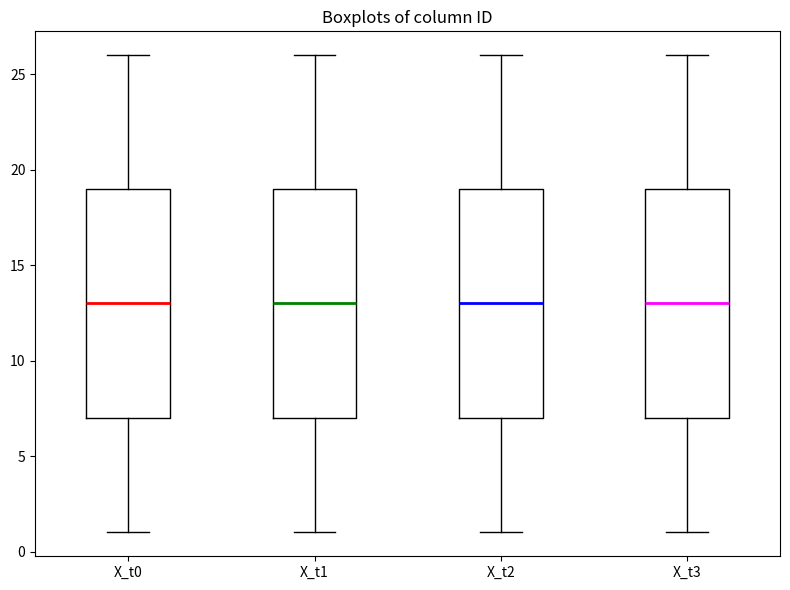

Where is the upper edge of the box for X_t3 on the y-axis? The values are not printed on the chart, so give them approximately, as read against the axis.

19